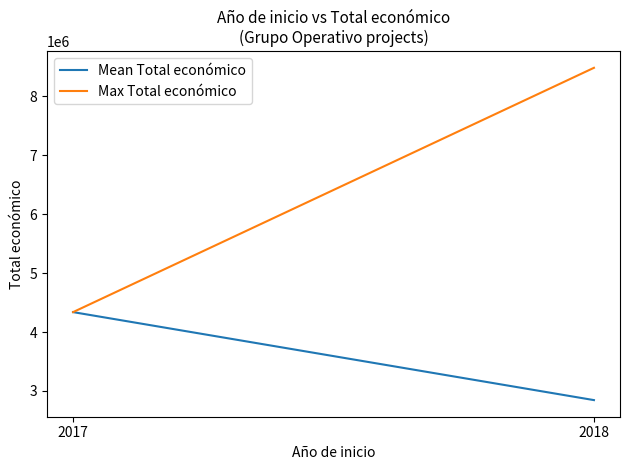

What is the total value across all series at 2018?

11328784.8